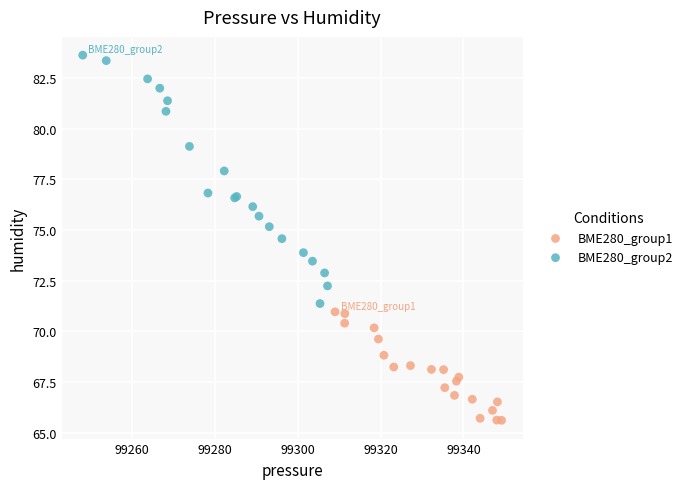

Which series reaches the minimum Y coordinate?

BME280_group1